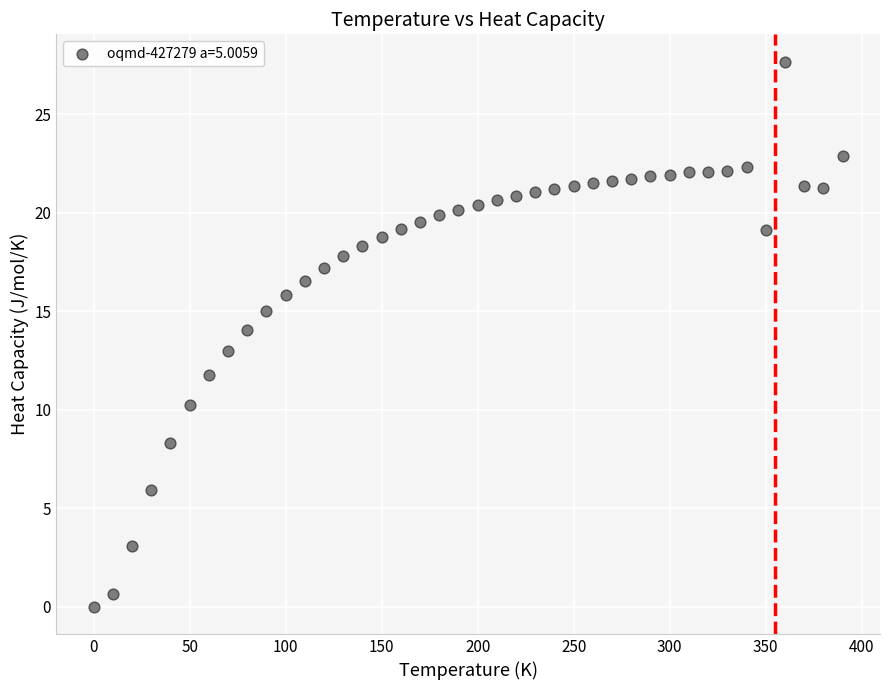

What is the range of X values (max minus min)?

390.0